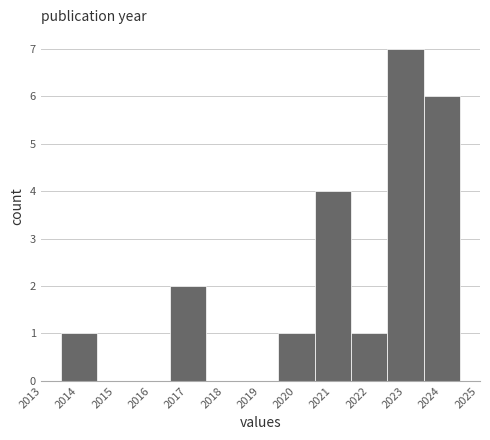

Reading left to right, list every bar in this chart as the range it spans on the x-axis followed by its height. The values are not printed on the chart, so give them approximately, as read against the axis.

2013.5 to 2014.5: 1
2014.5 to 2015.5: 0
2015.5 to 2016.5: 0
2016.5 to 2017.5: 2
2017.5 to 2018.5: 0
2018.5 to 2019.5: 0
2019.5 to 2020.5: 1
2020.5 to 2021.5: 4
2021.5 to 2022.5: 1
2022.5 to 2023.5: 7
2023.5 to 2024.5: 6